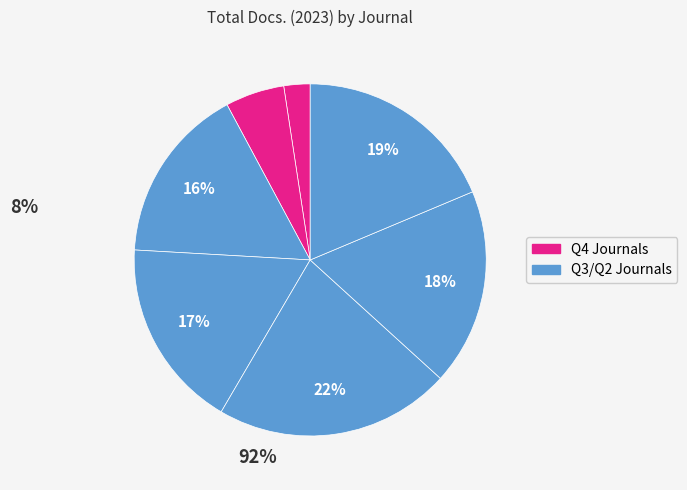

How many slices are in this pie chart?

7